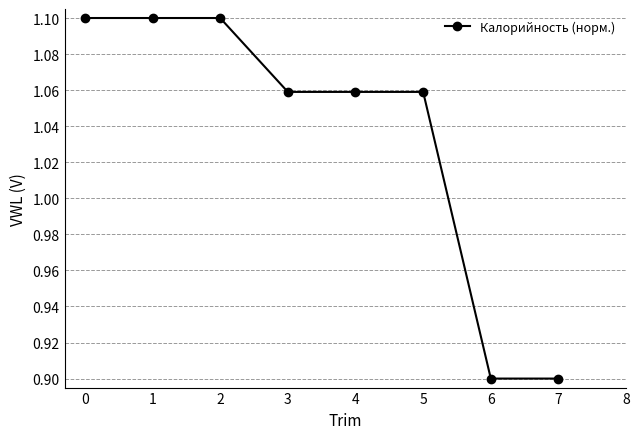

The value at 6 is 0.9. True or false?

True